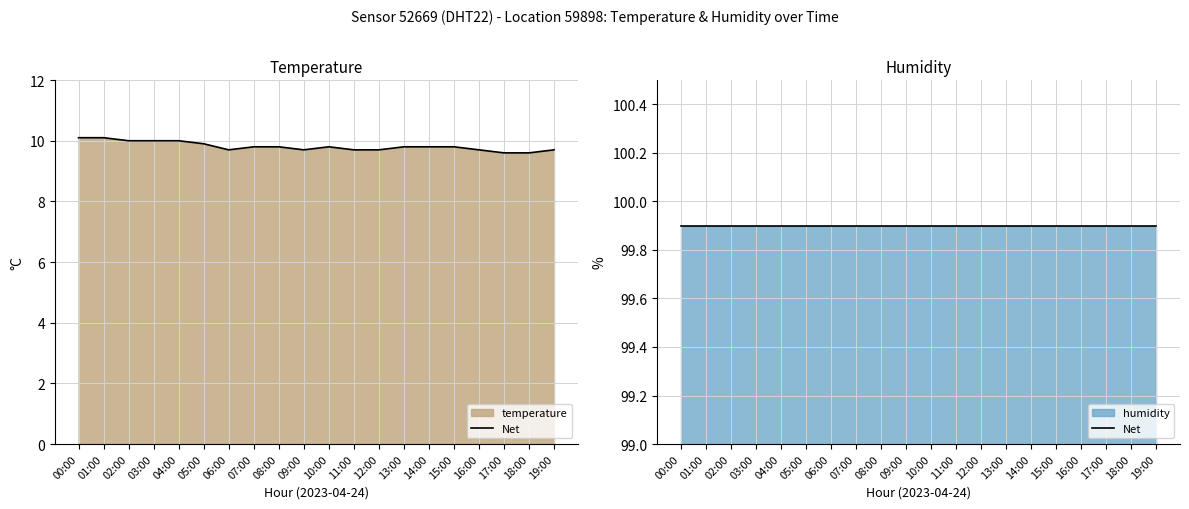

Which label corresponds to the largest value in the chart?

00:00